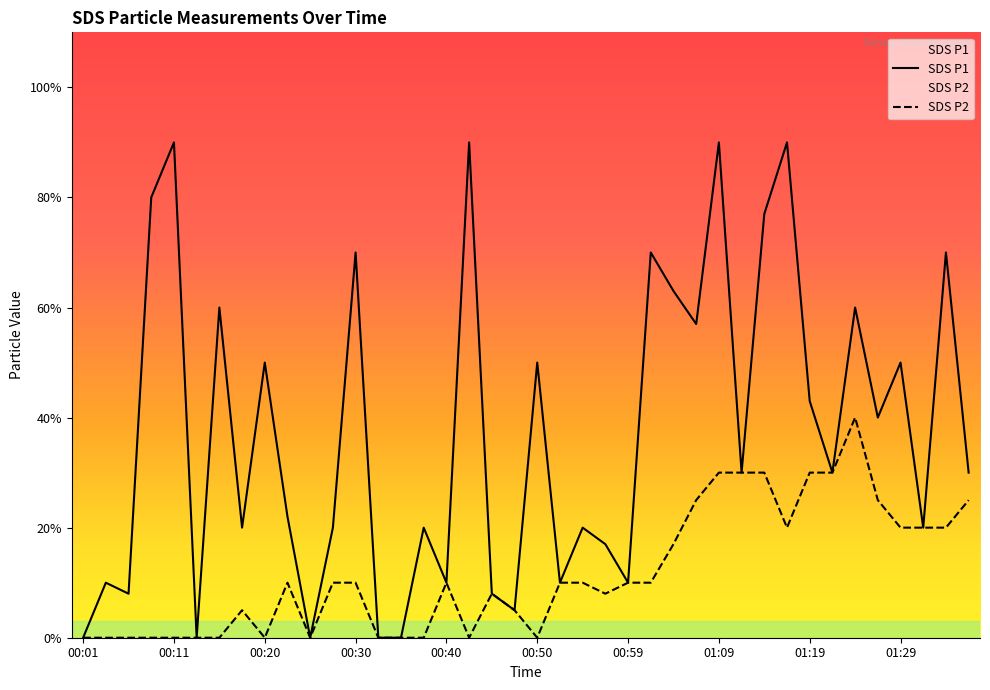

Which label corresponds to the largest value in the chart?

00:11